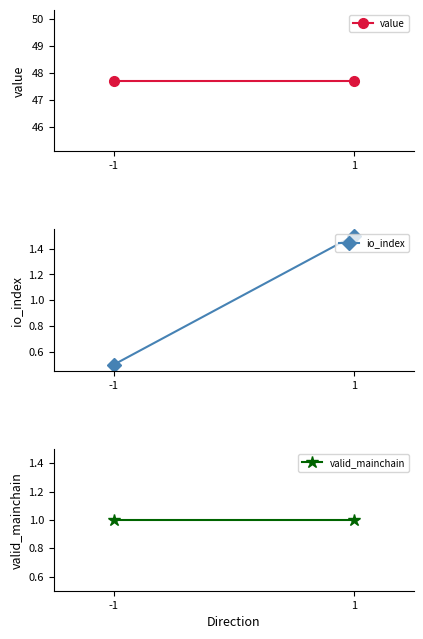

Is it true that io_index equals 1.5 at 1?

True